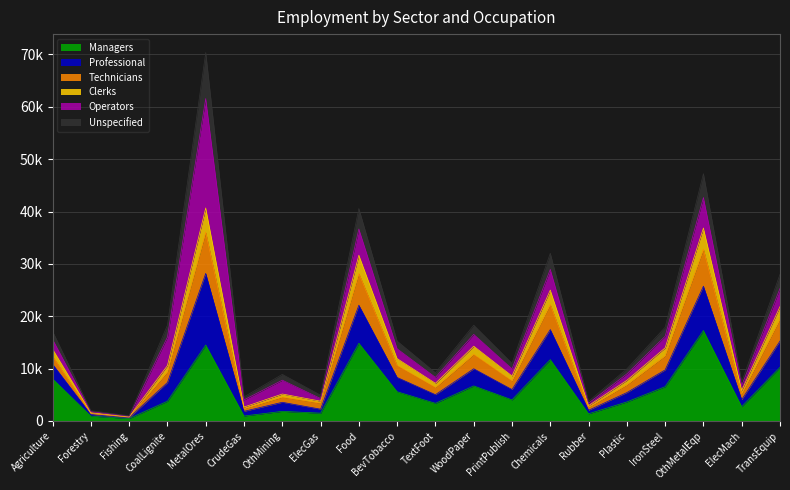

Which has a higher value, Rubber or TransEquip?

TransEquip